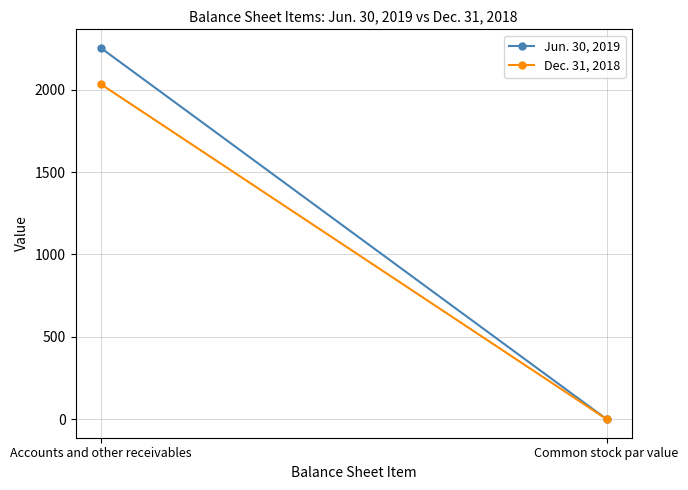

The Jun. 30, 2019 series shows 0.0 at Common stock par value. True or false?

False